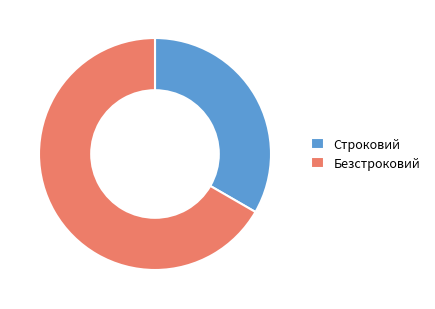

Is the sum of Строковий and Безстроковий greater than half?

Yes